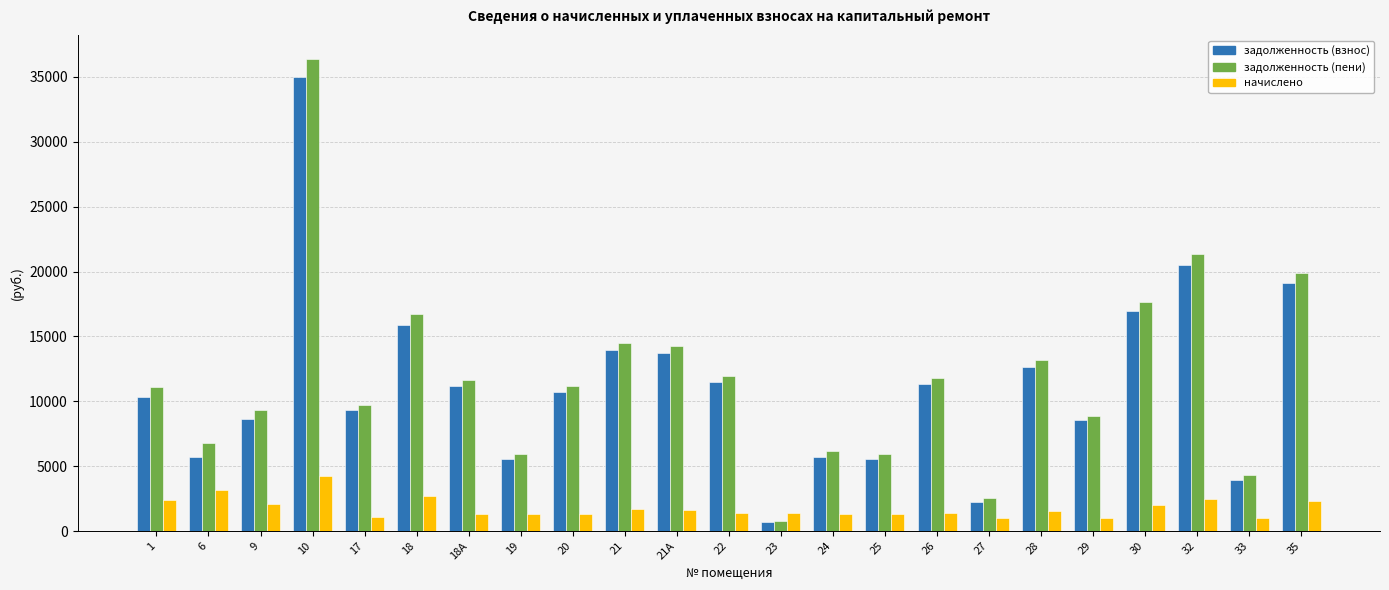

The value of задолженность (взнос) at 6 is 5712.3. True or false?

True